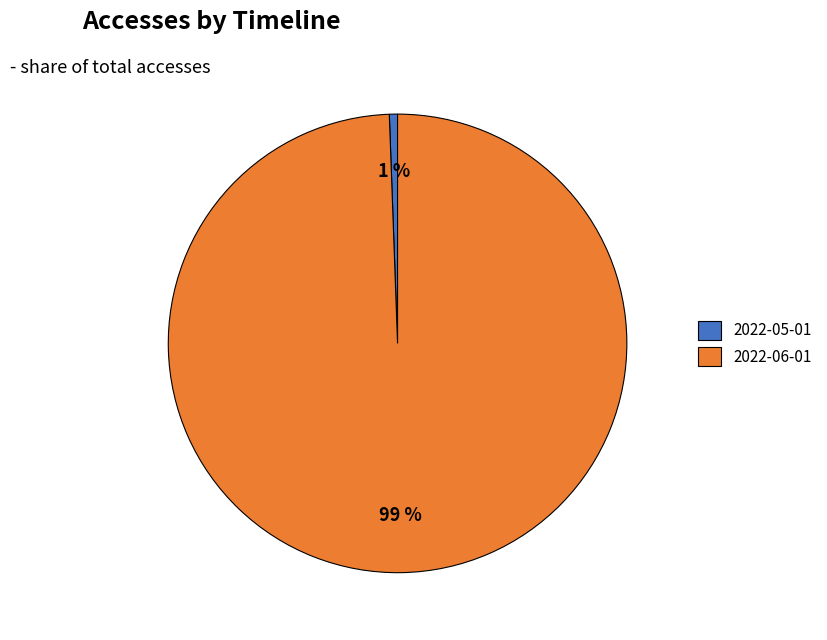

How many slices are in this pie chart?

2